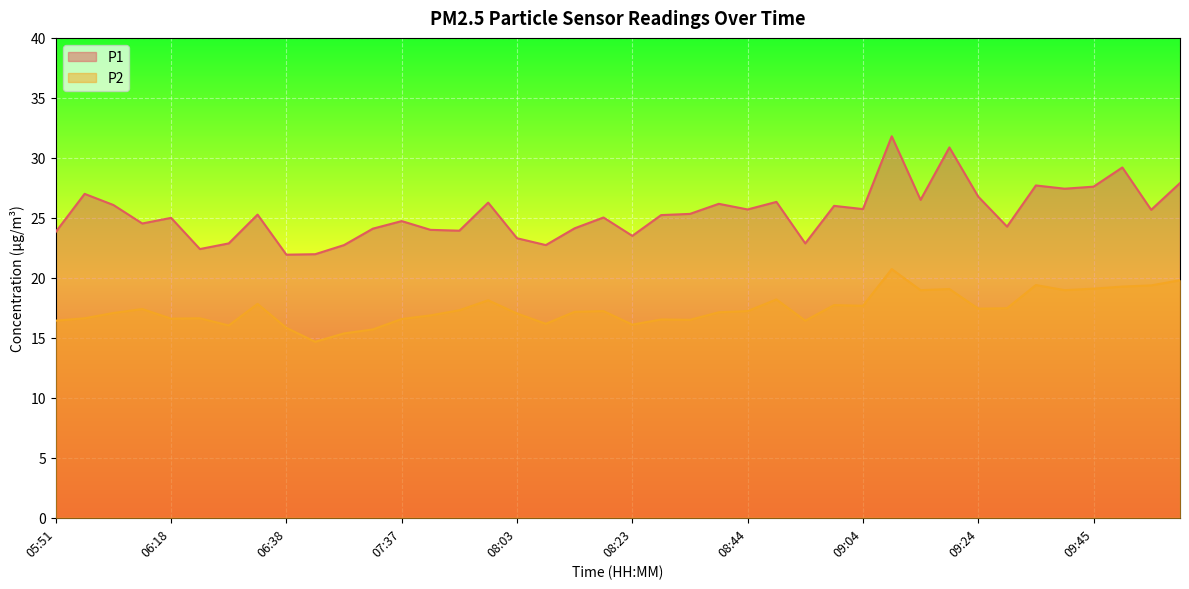

What is the label of the 10th point from the right?

09:14